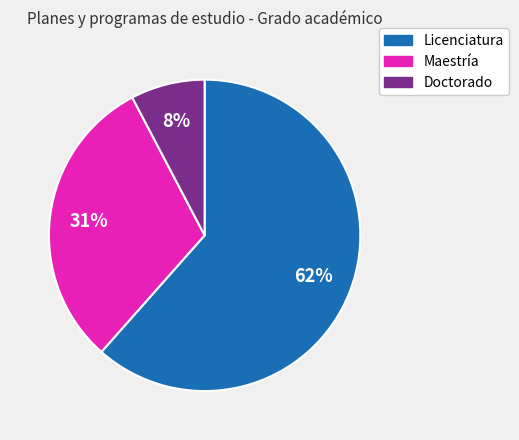

What is the smallest slice in the pie chart?

Doctorado